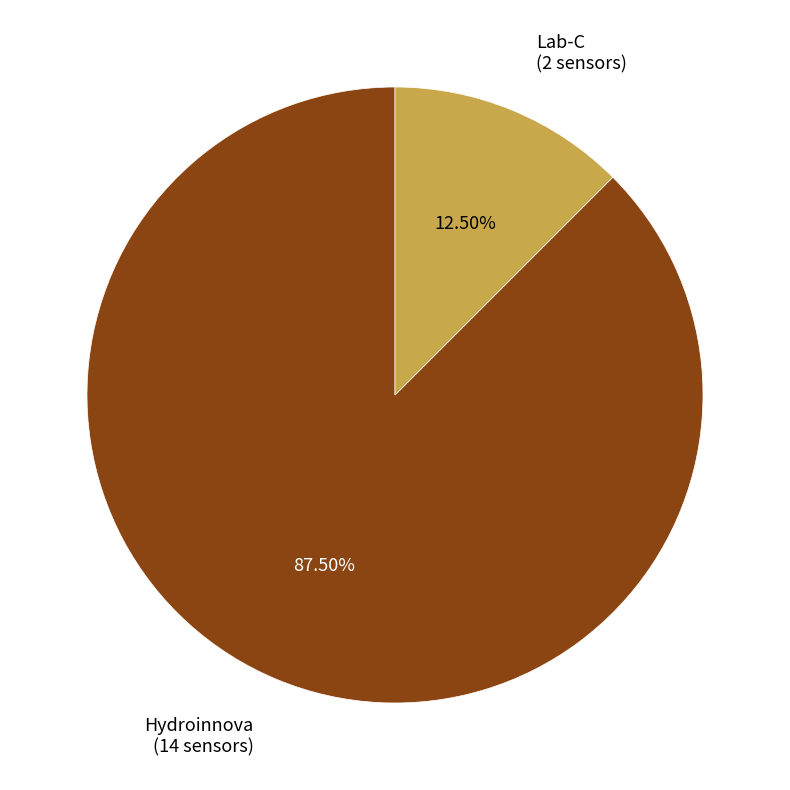

Which category has the smallest portion of the pie?

Lab-C